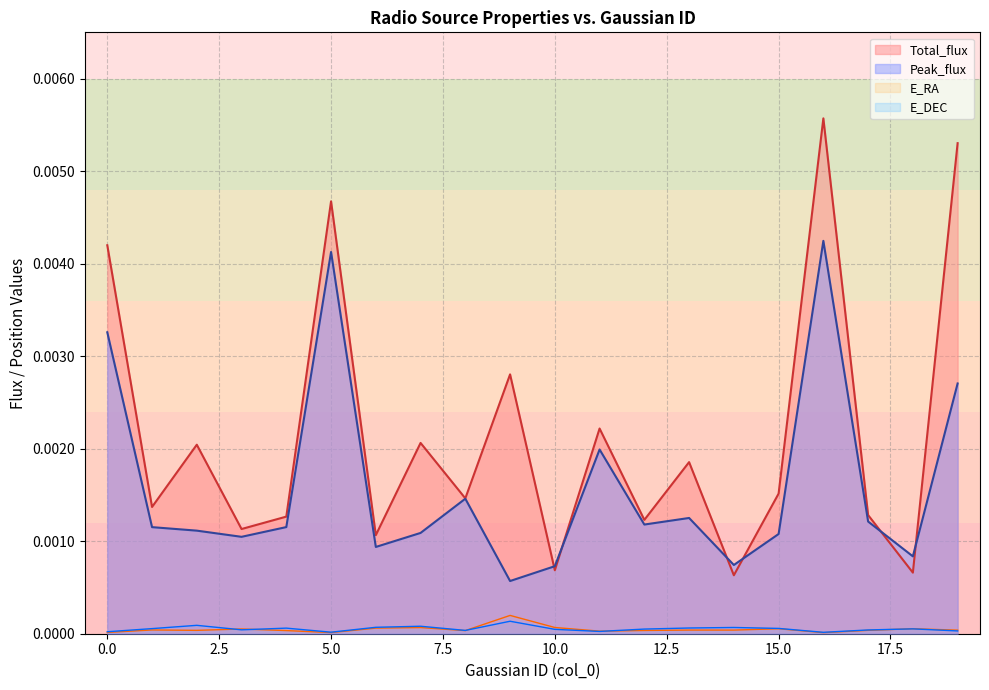

True or false: E_RA and Peak_flux cross at least once.

False